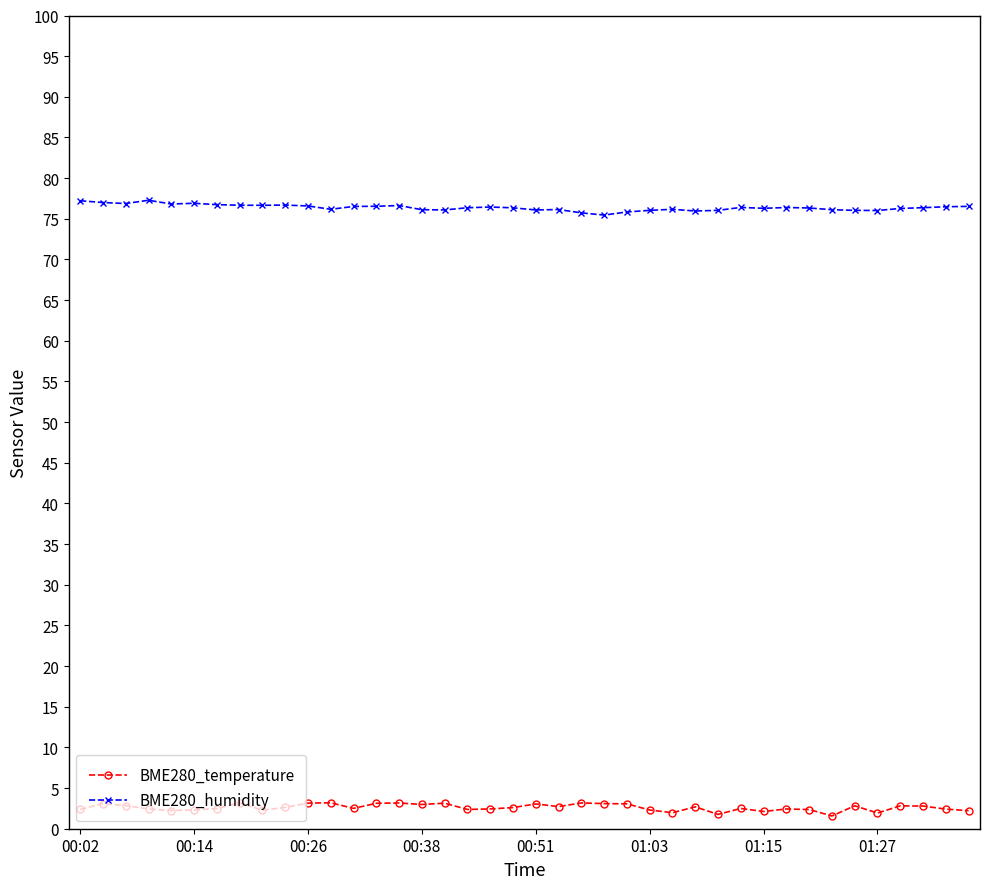

At how many categories does at least one series exceed 50?

40